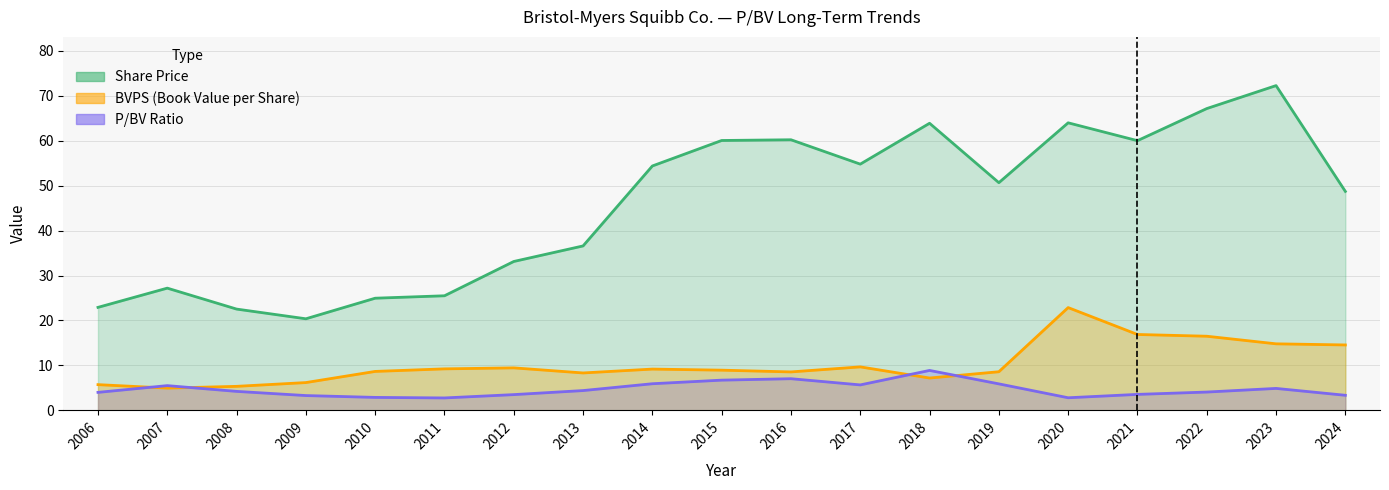

Is it true that Share Price equals 27.2 at 2007?

True